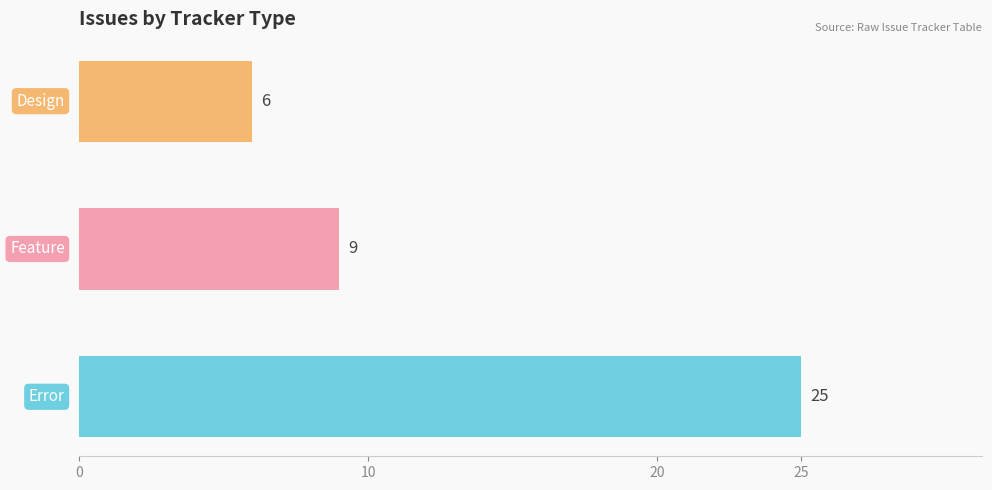

What is the maximum value shown in the chart?

25